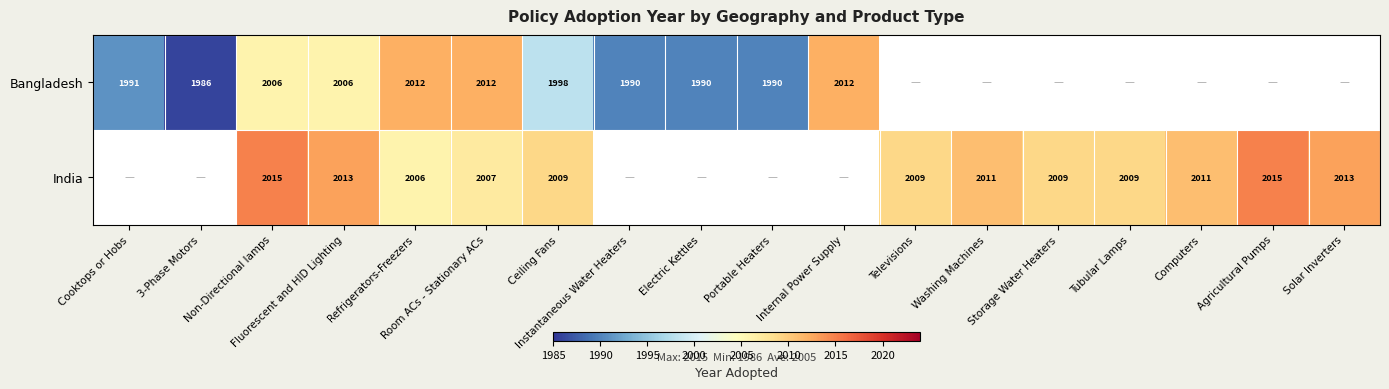

Is the value of Bangladesh at Instantaneous Water Heaters greater than the value of India at Ceiling Fans?

No